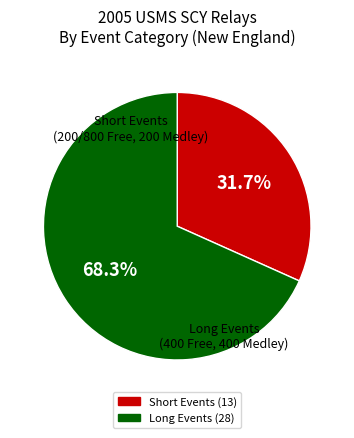

Is there a majority slice in this chart?

Yes